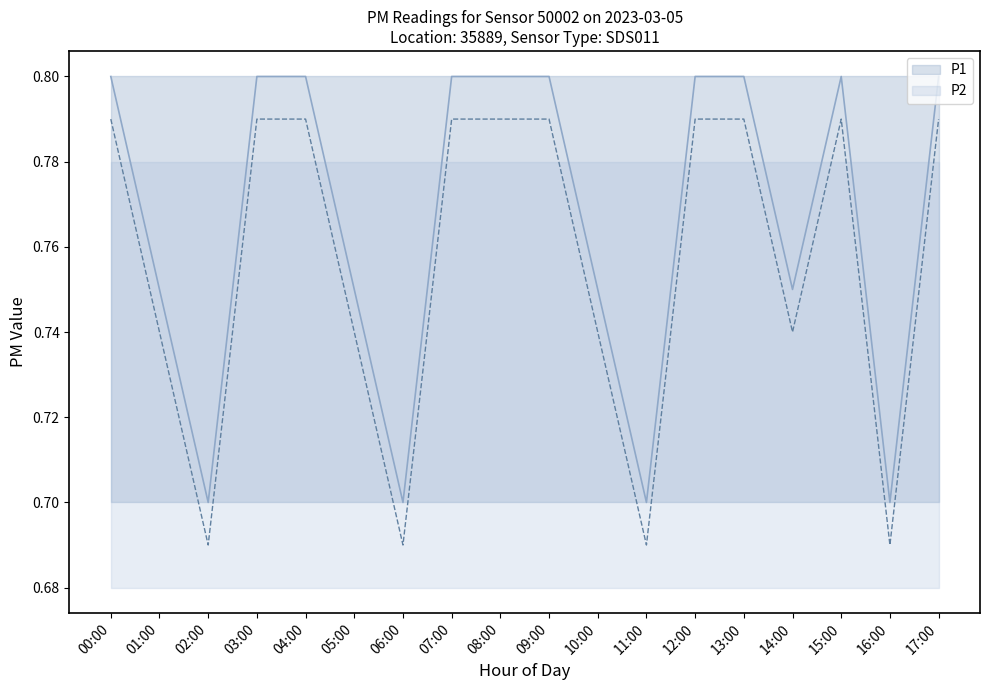

List the series in order of their peak value, lowest first.

P2, P1